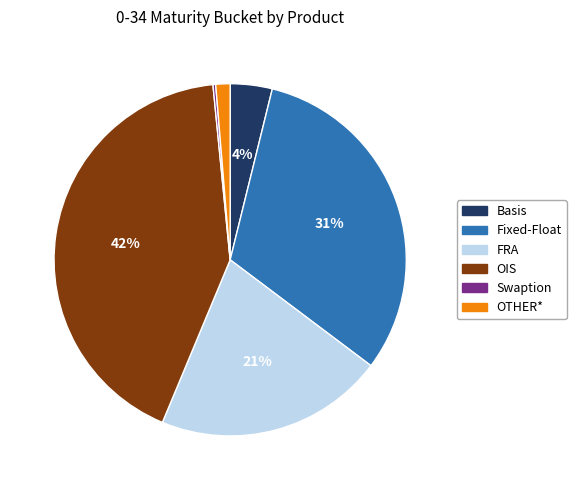

To the nearest percent, what percentage of the pie is OIS?

42%